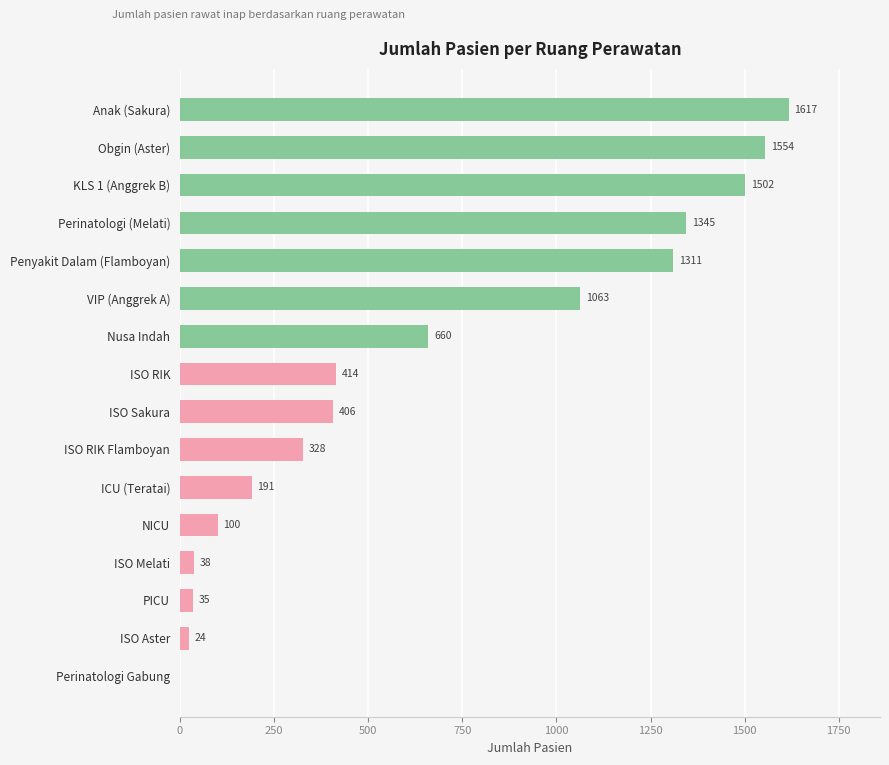

Count the number of categories in the chart.

16